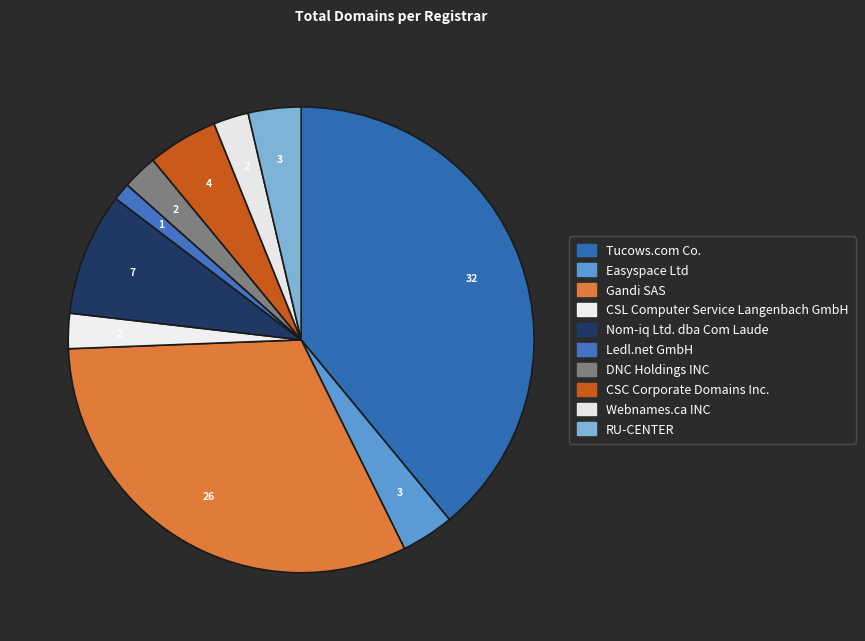

How many segments does this pie chart have?

10